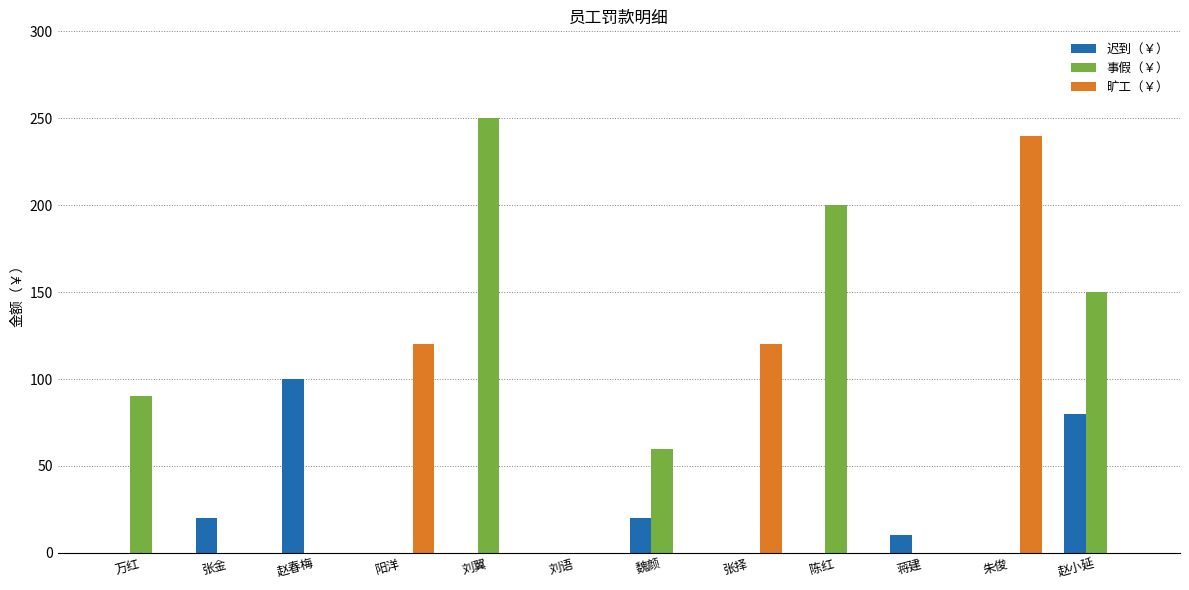

How many groups of bars are there?

12